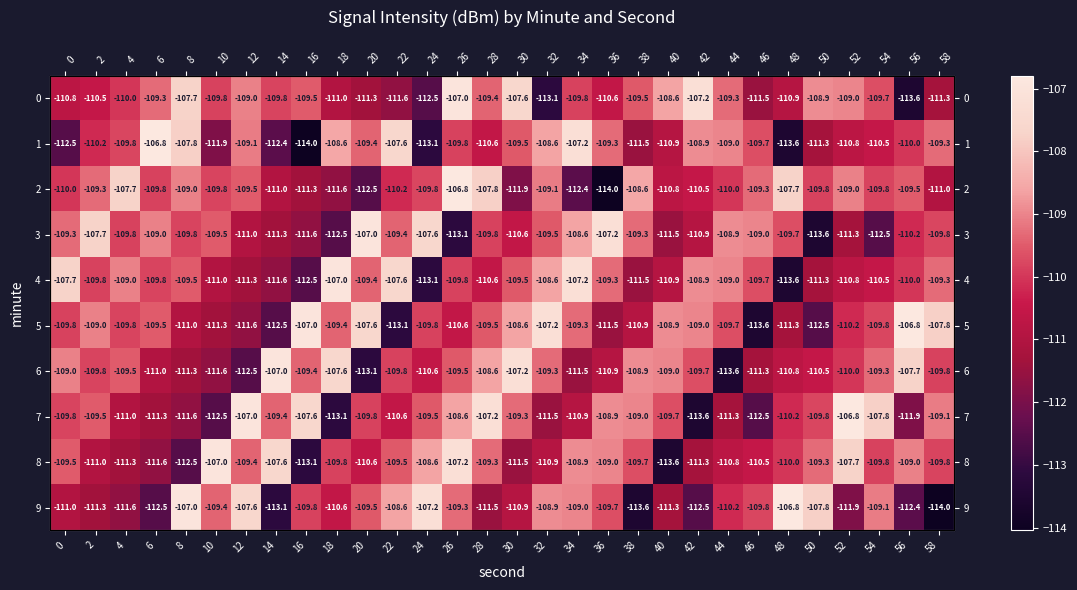

Between 56 and 20, which is larger?

20